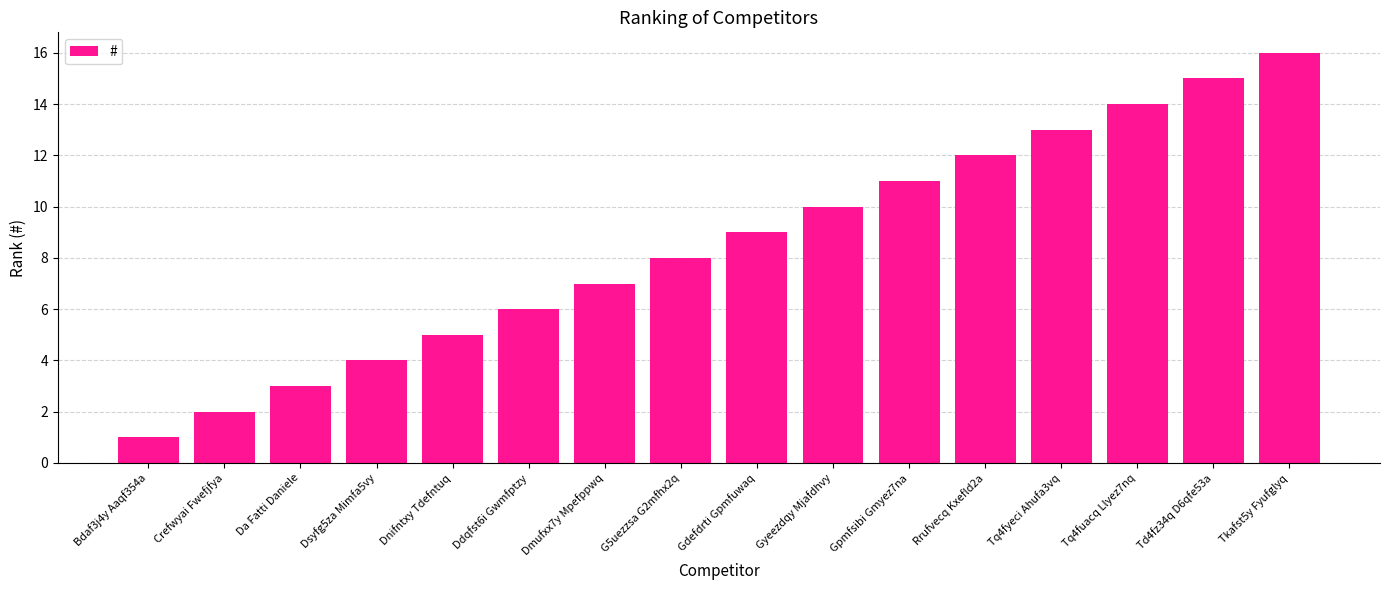

What is the difference between the values at G5uezzsa G2mfhx2q and Tq4fyeci Ahufa3vq?

5